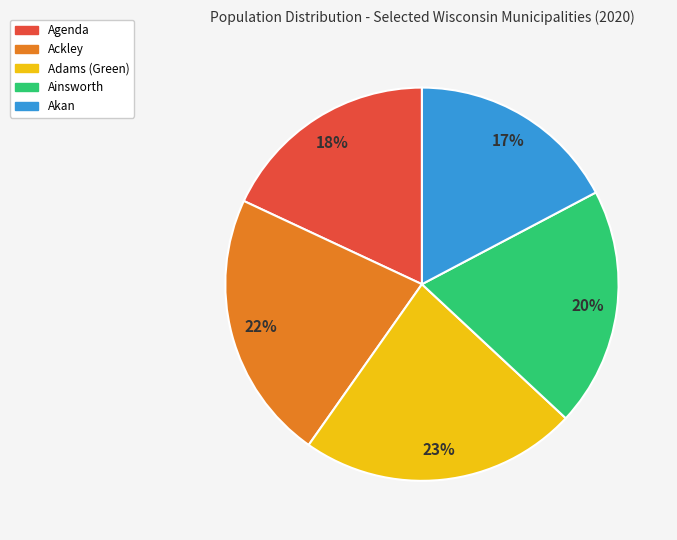

How many segments does this pie chart have?

5